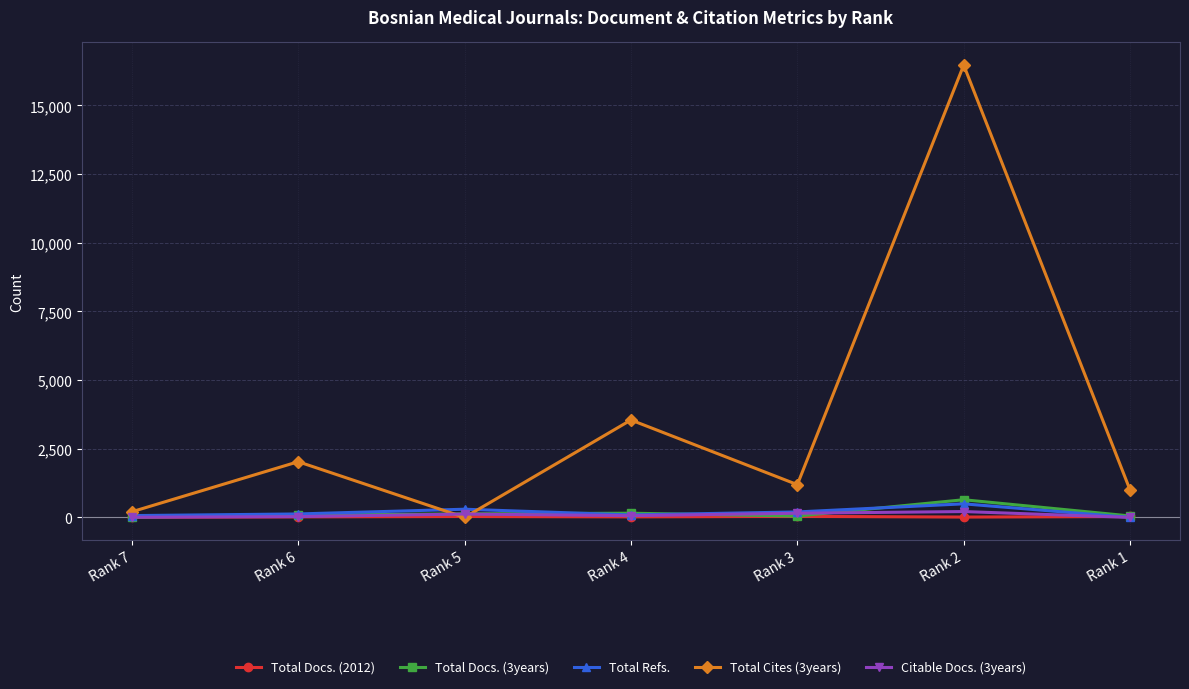

True or false: Total Docs. (2012) has a value of 20 at Rank 6.

True